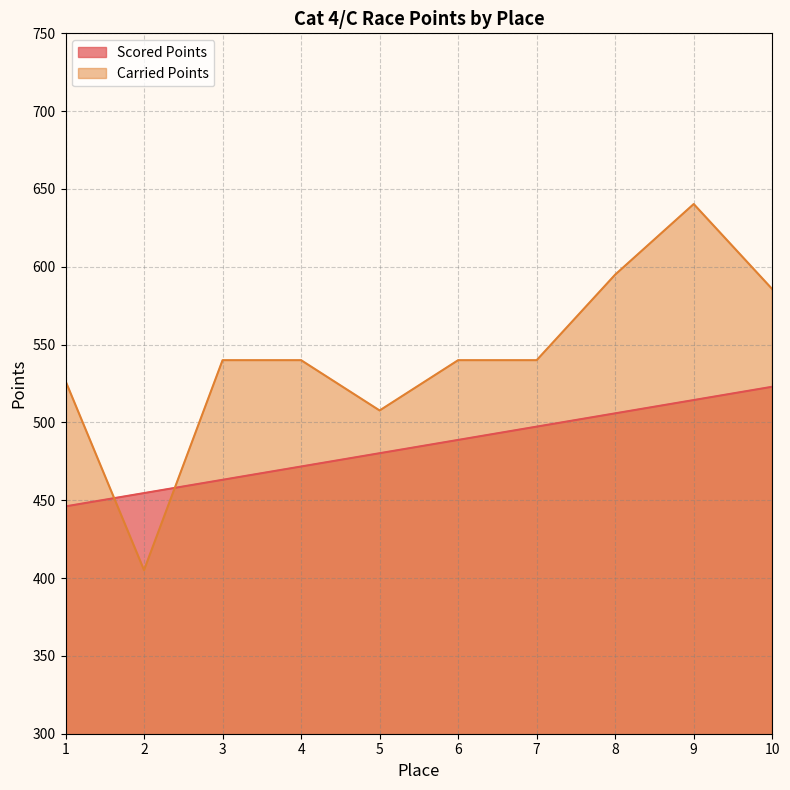

At which category is the sum across all series the highest?

9